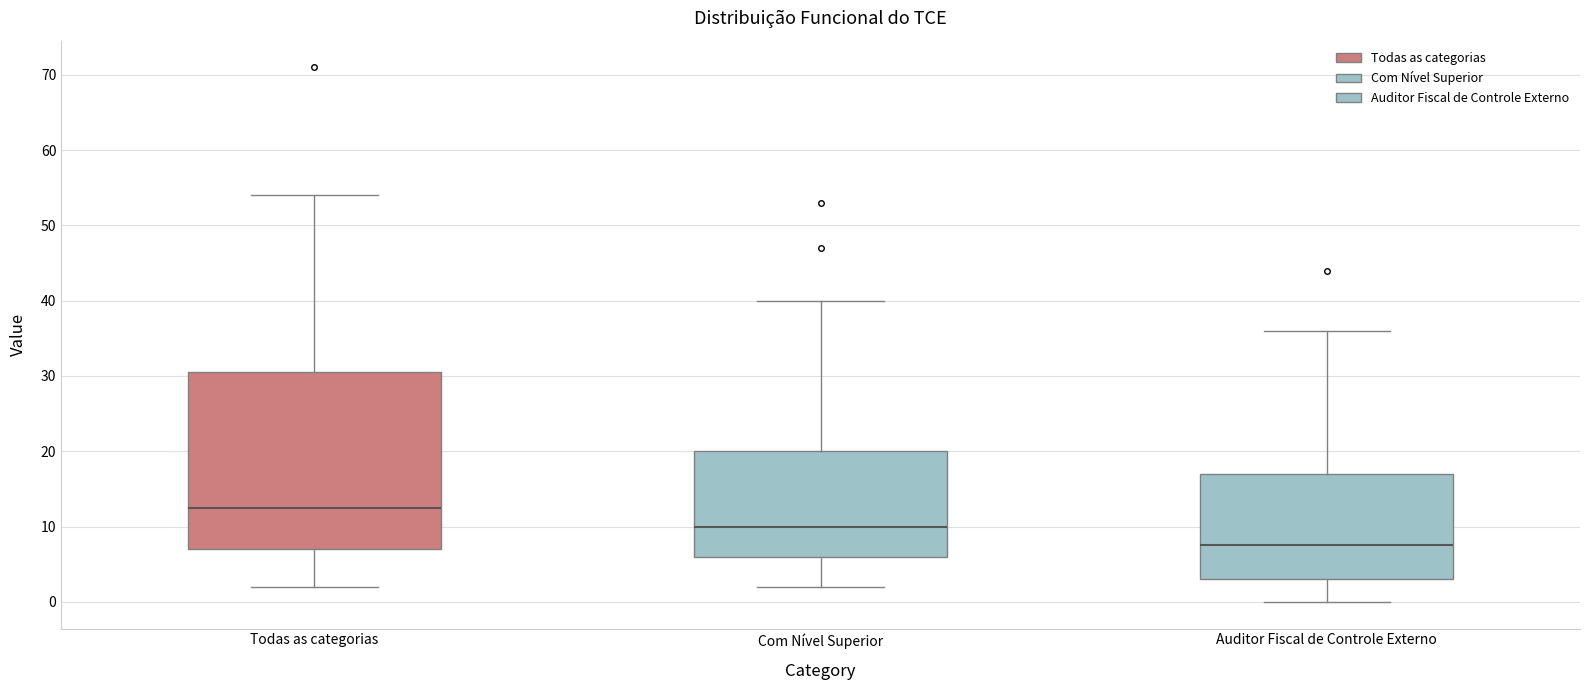

Comparing the boxes themselves (not the whiskers), which one is the tallest?

Todas as categorias